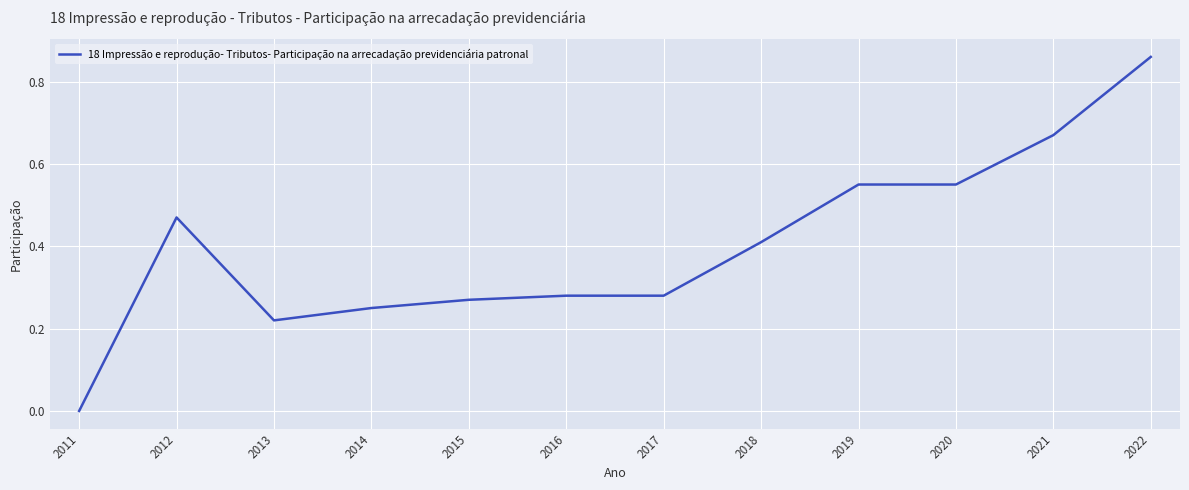

Which label corresponds to the smallest value in the chart?

2011